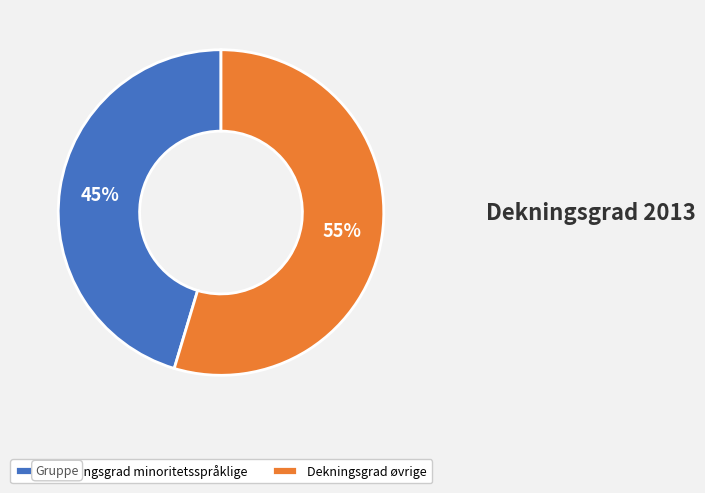

What percentage is the Dekningsgrad minoritetsspråklige slice, to the nearest percent?

45%